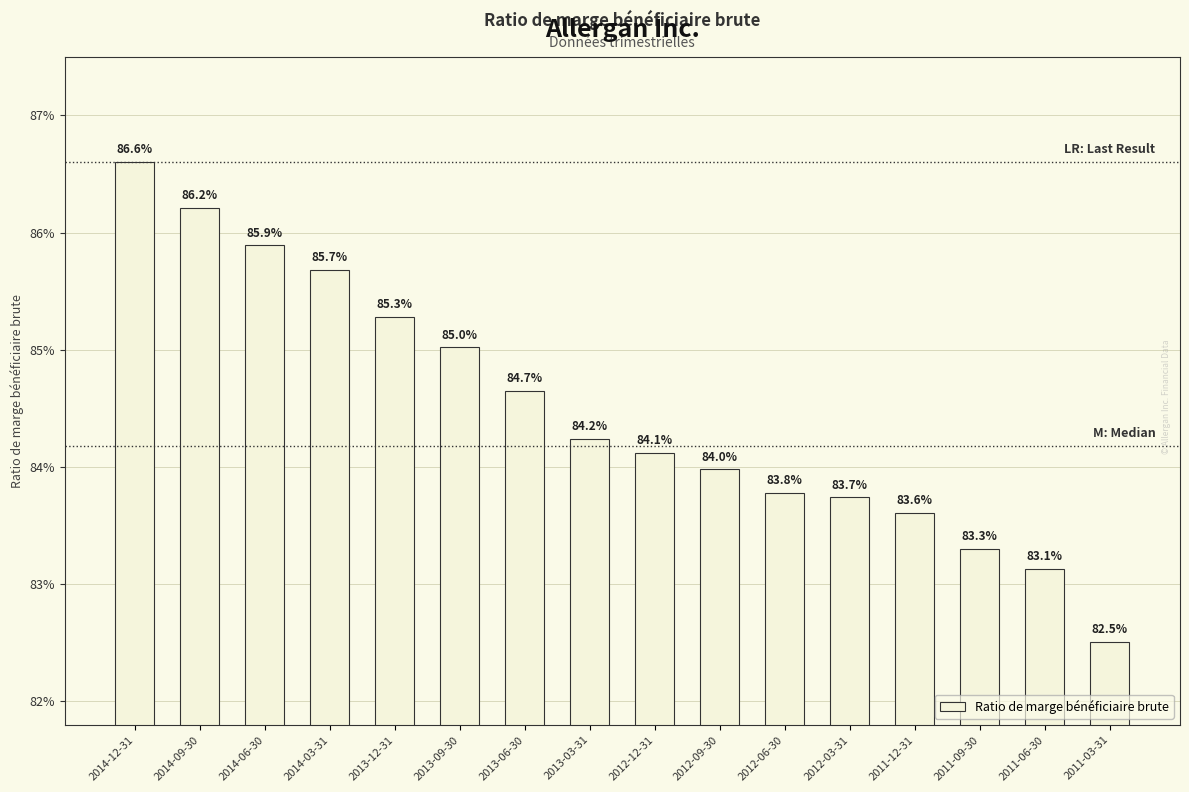

Are the bars horizontal?

No